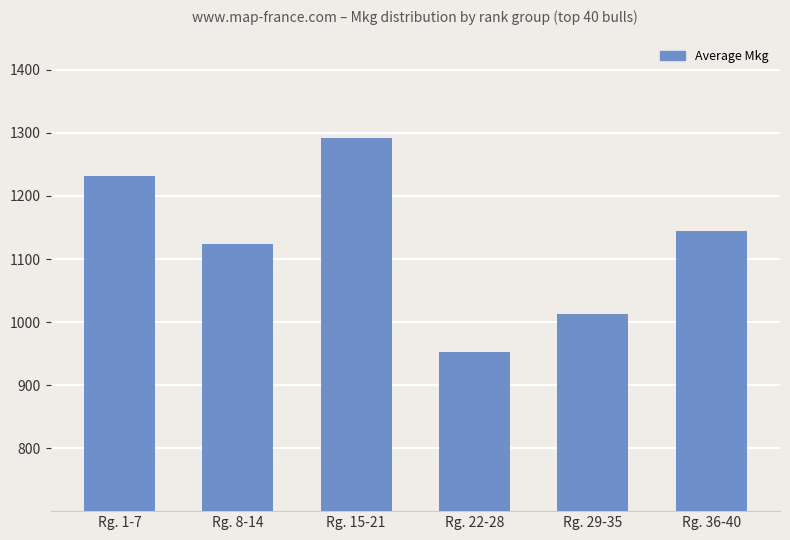

What is the smallest value displayed?

953